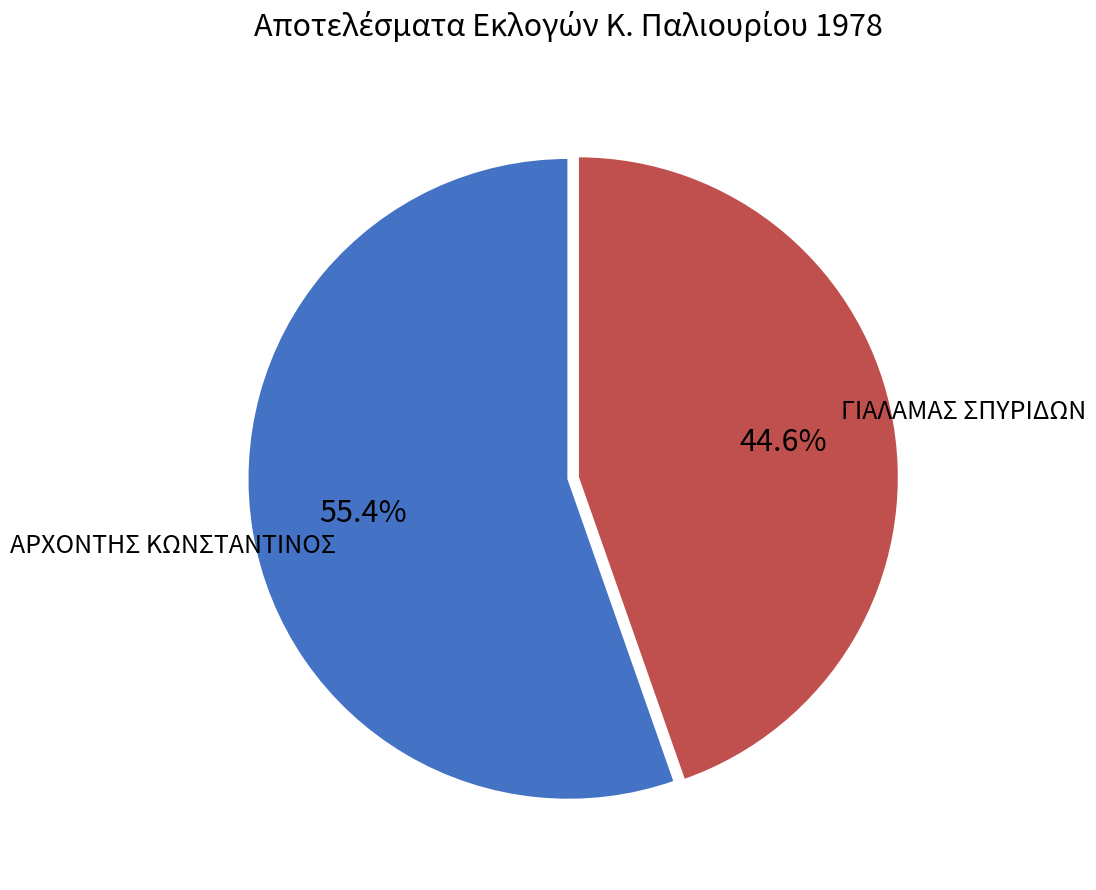

What portion of the pie excludes ΑΡΧΟΝΤΗΣ ΚΩΝΣΤΑΝΤΙΝΟΣ?

44.6%